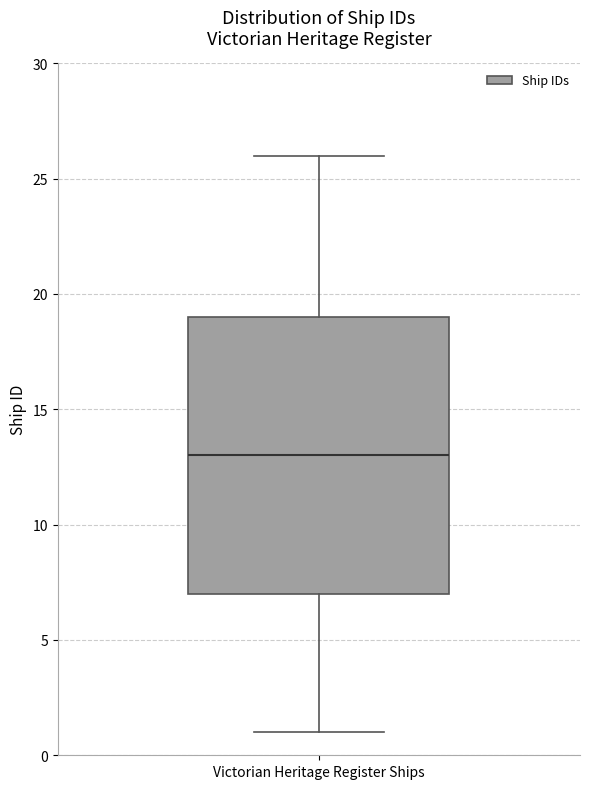

Where does the median line of the box for Victorian Heritage Register Ships sit on the y-axis? The values are not printed on the chart, so give them approximately, as read against the axis.

13